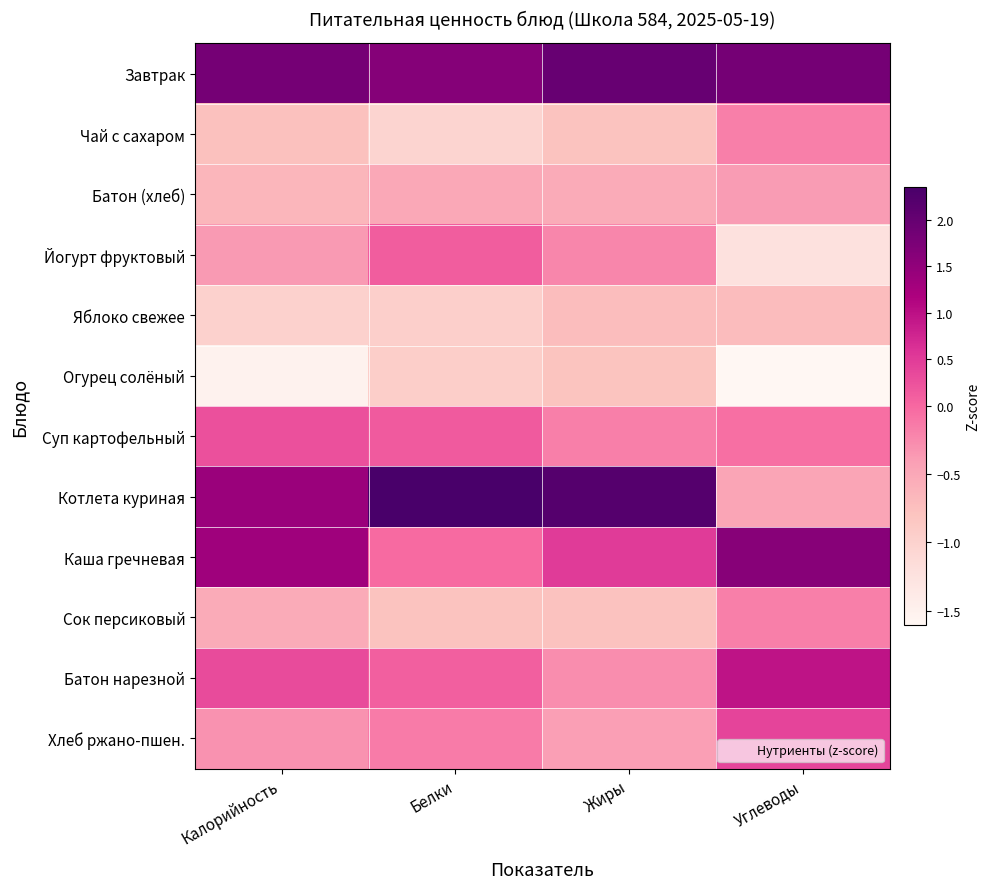

Which has a higher value, Жиры or Белки?

Жиры